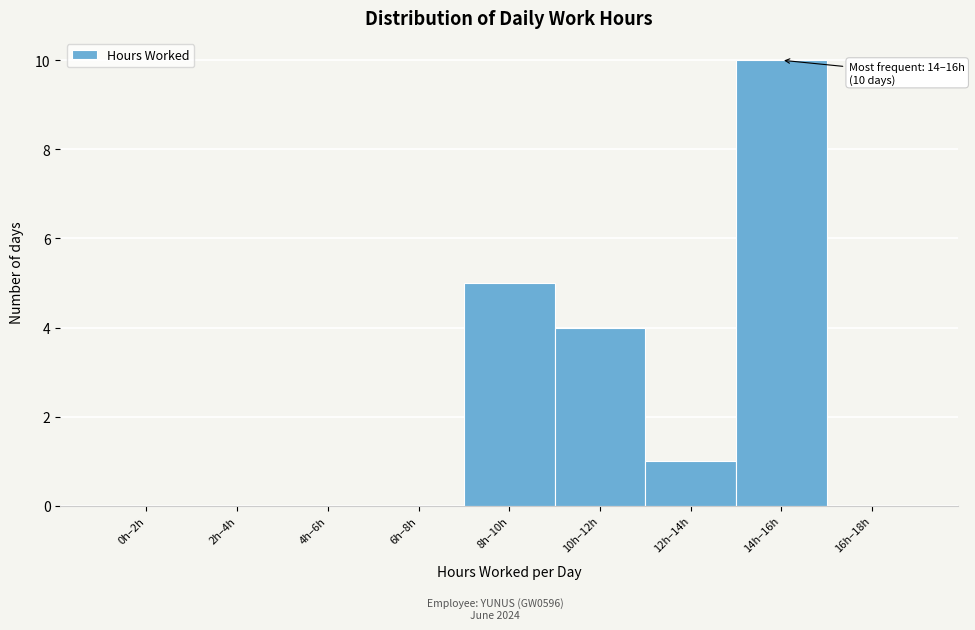

Reading left to right, what are all the values shown in this chart?

0h–2h=0	2h–4h=0	4h–6h=0	6h–8h=0	8h–10h=5	10h–12h=4	12h–14h=1	14h–16h=10	16h–18h=0